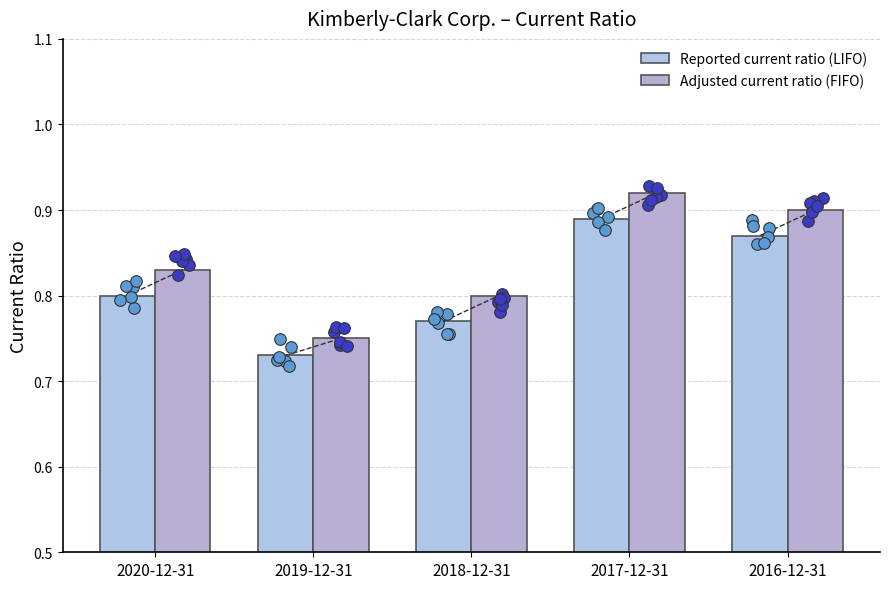

Which series has the largest Y range (max minus min)?

Adjusted current ratio (FIFO)